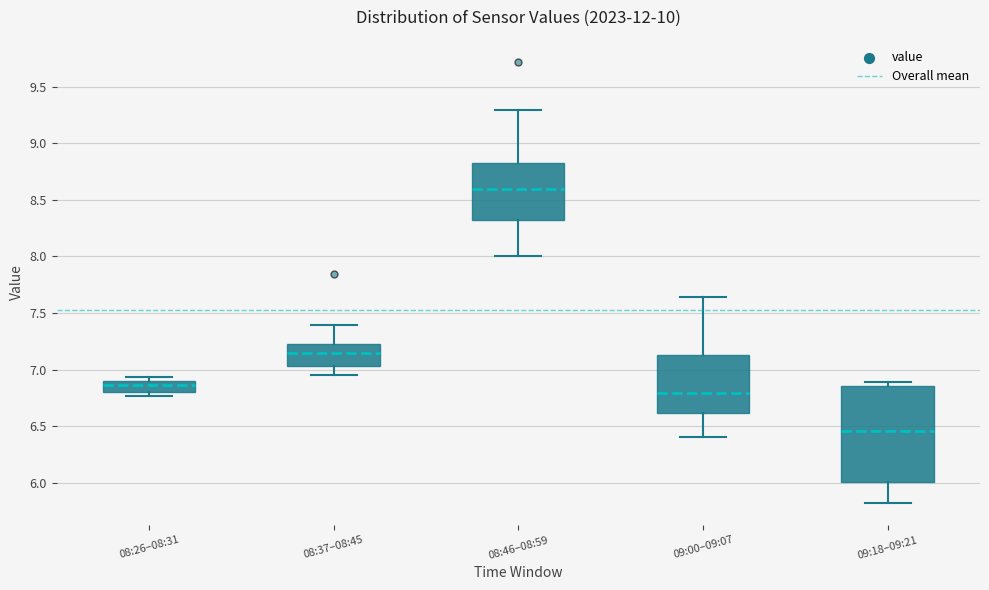

Reading left to right, transcribe this box plot: for each box, give where its median line is, the range the box spans, and where its two whiskers end, as read against the y-axis. The values are not printed on the chart, so give them approximately, as read against the axis.

08:26–08:31: median 6.85, box 6.80 to 6.90, whiskers 6.75 to 6.95
08:37–08:45: median 7.15, box 7.05 to 7.25, whiskers 6.95 to 7.40
08:46–08:59: median 8.60, box 8.30 to 8.80, whiskers 8.00 to 9.30
09:00–09:07: median 6.80, box 6.60 to 7.15, whiskers 6.40 to 7.65
09:18–09:21: median 6.45, box 6.00 to 6.85, whiskers 5.80 to 6.90